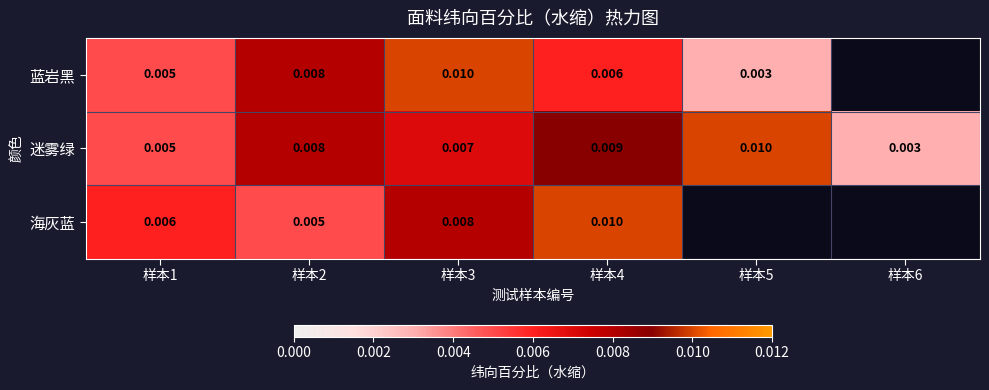

At which category does the chart reach its peak across all series?

样本3